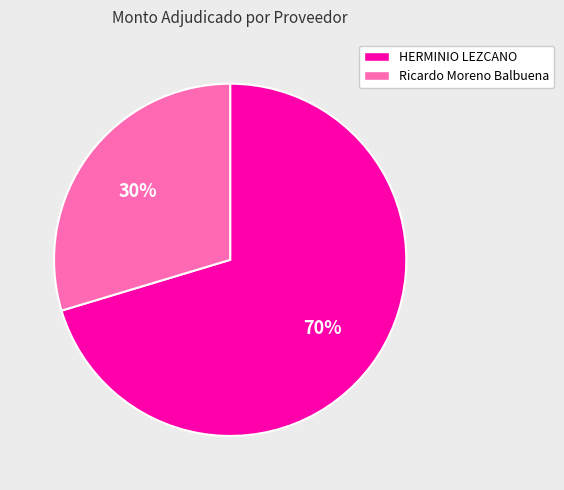

What percentage is the Ricardo Moreno Balbuena slice, to the nearest percent?

30%